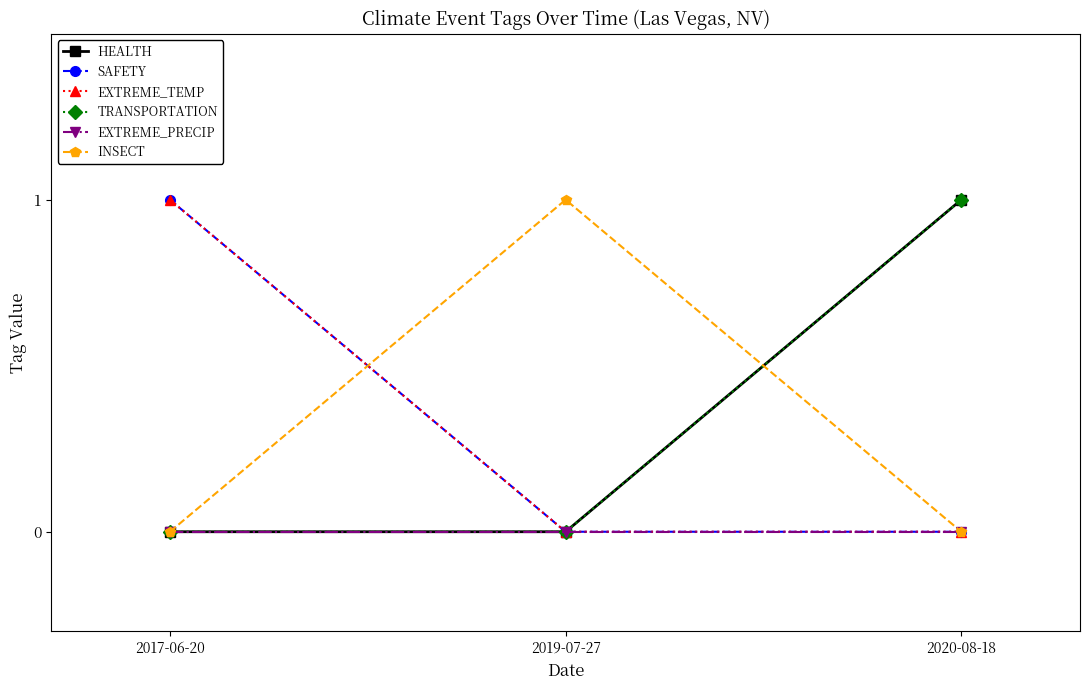

Reading left to right, extract all data points from this chart.

HEALTH: 0	0	1
SAFETY: 1	0	0
EXTREME_TEMP: 1	0	0
TRANSPORTATION: 0	0	1
EXTREME_PRECIP: 0	0	0
INSECT: 0	1	0